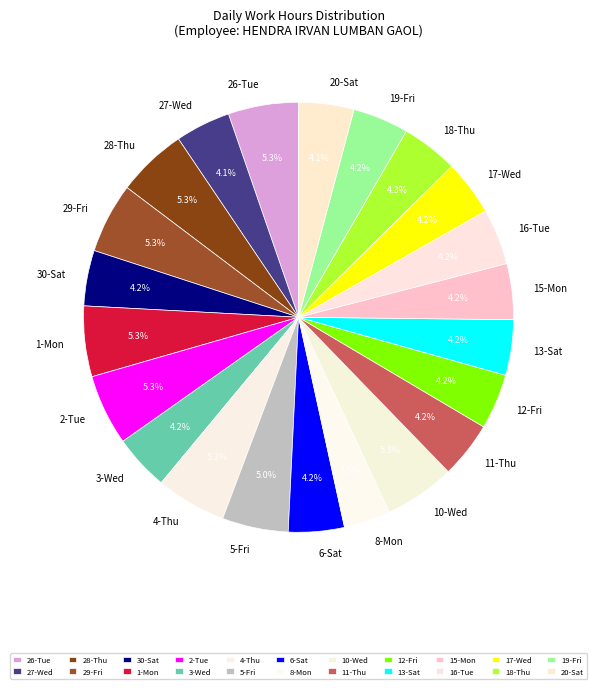

Is there a majority slice in this chart?

No